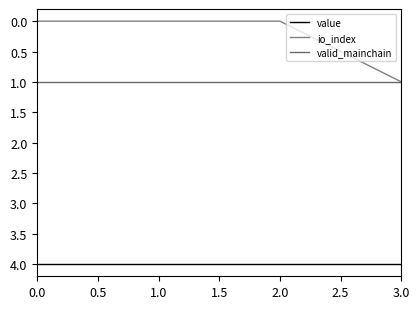

Reading right to left, extract all data points from this chart.

value: 3.0=4.0	2.0=4.0	1.0=4.0	0.0=4.0
io_index: 3.0=1.0	2.0=0.0	1.0=0.0	0.0=0.0
valid_mainchain: 3.0=1.0	2.0=1.0	1.0=1.0	0.0=1.0